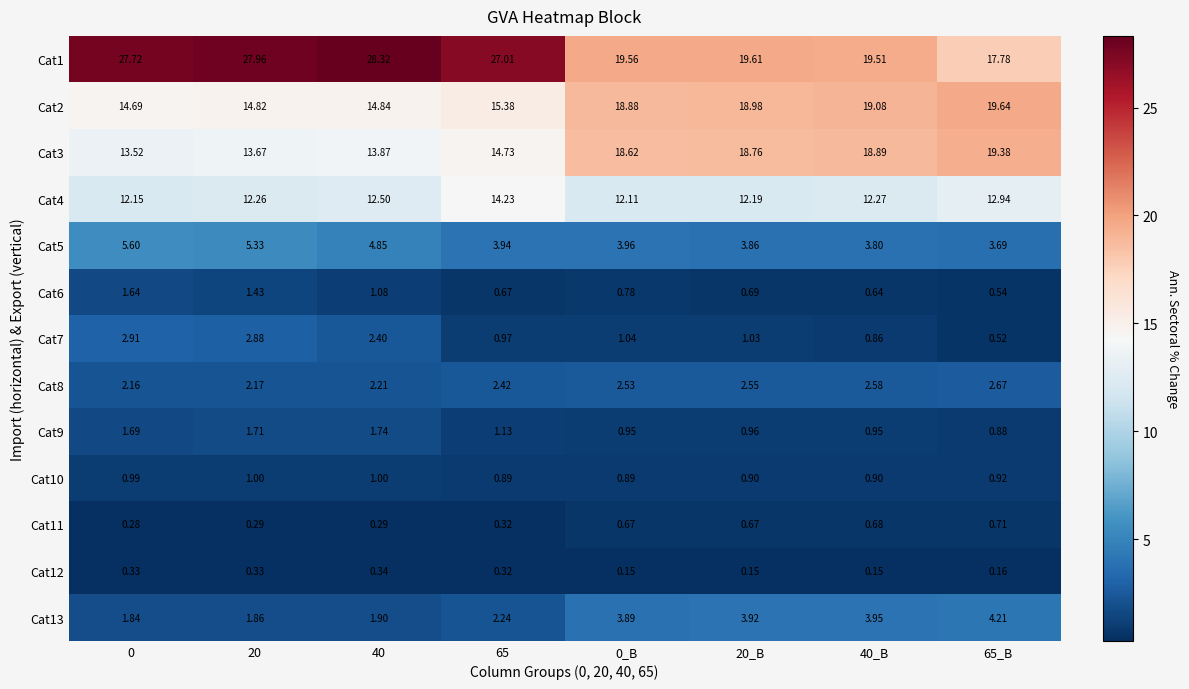

What is the spread (max minus min) of values at 40_B?

19.4